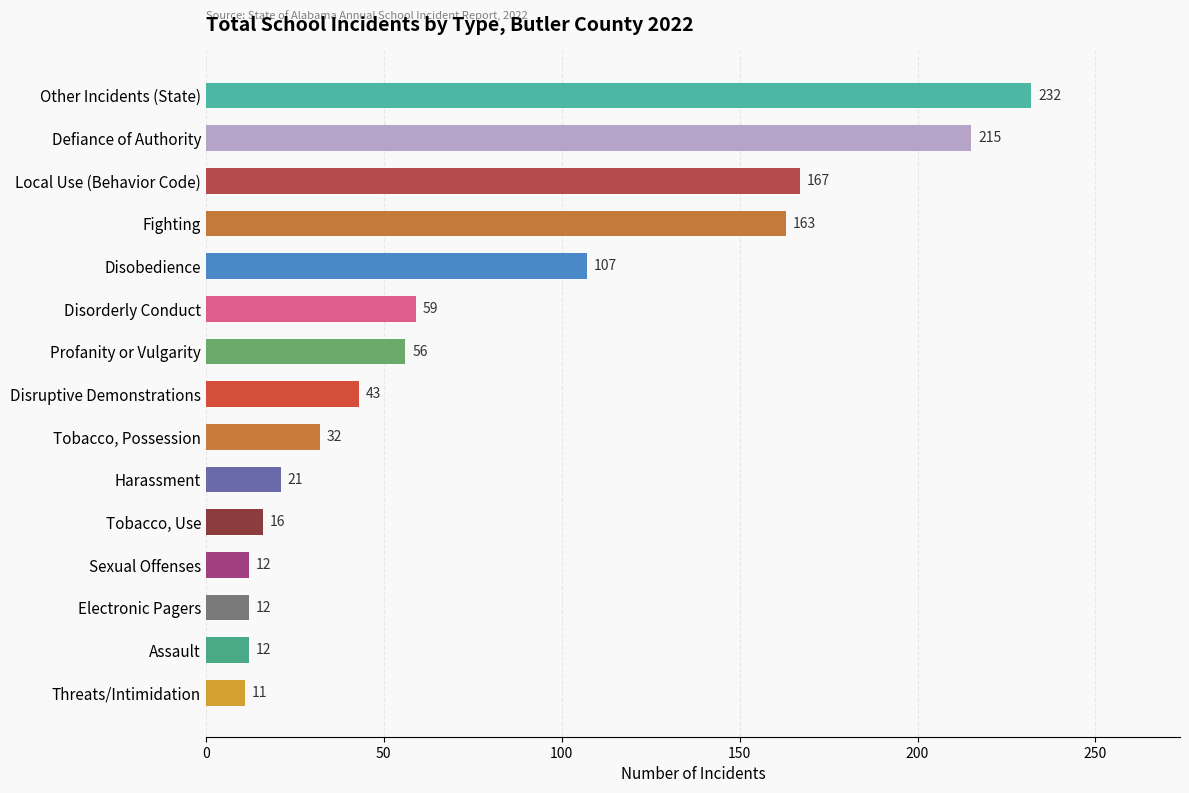

What is the label of the 13th bar from the top?

Electronic Pagers